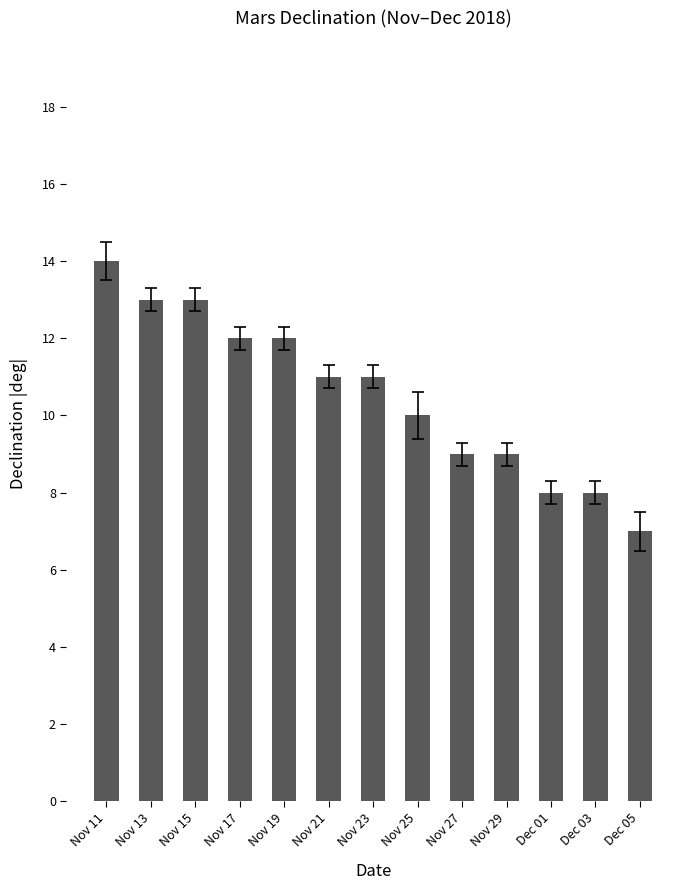

Reading right to left, extract all data points from this chart.

Dec 05=7	Dec 03=8	Dec 01=8	Nov 29=9	Nov 27=9	Nov 25=10	Nov 23=11	Nov 21=11	Nov 19=12	Nov 17=12	Nov 15=13	Nov 13=13	Nov 11=14